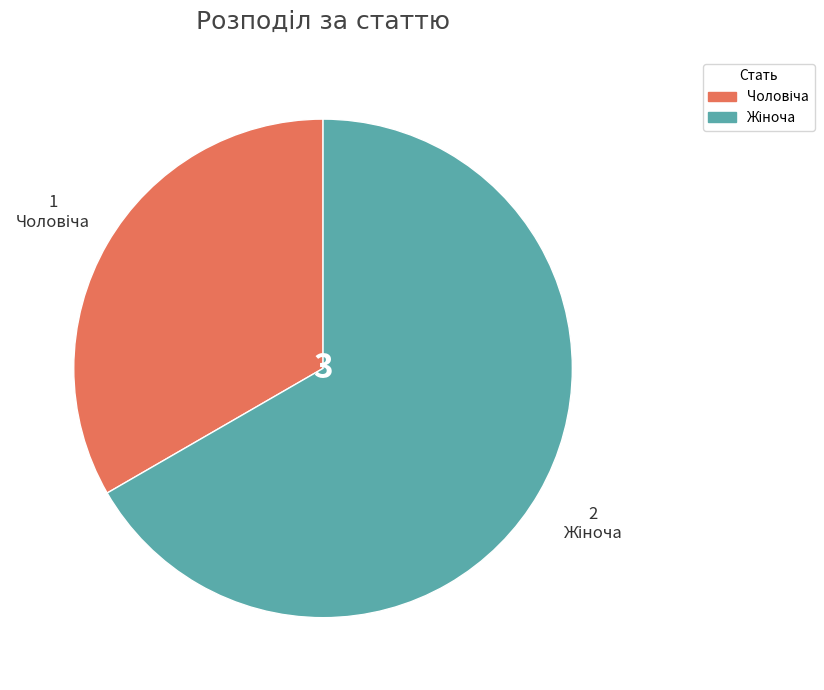

Is there any slice that represents more than half of the pie?

Yes